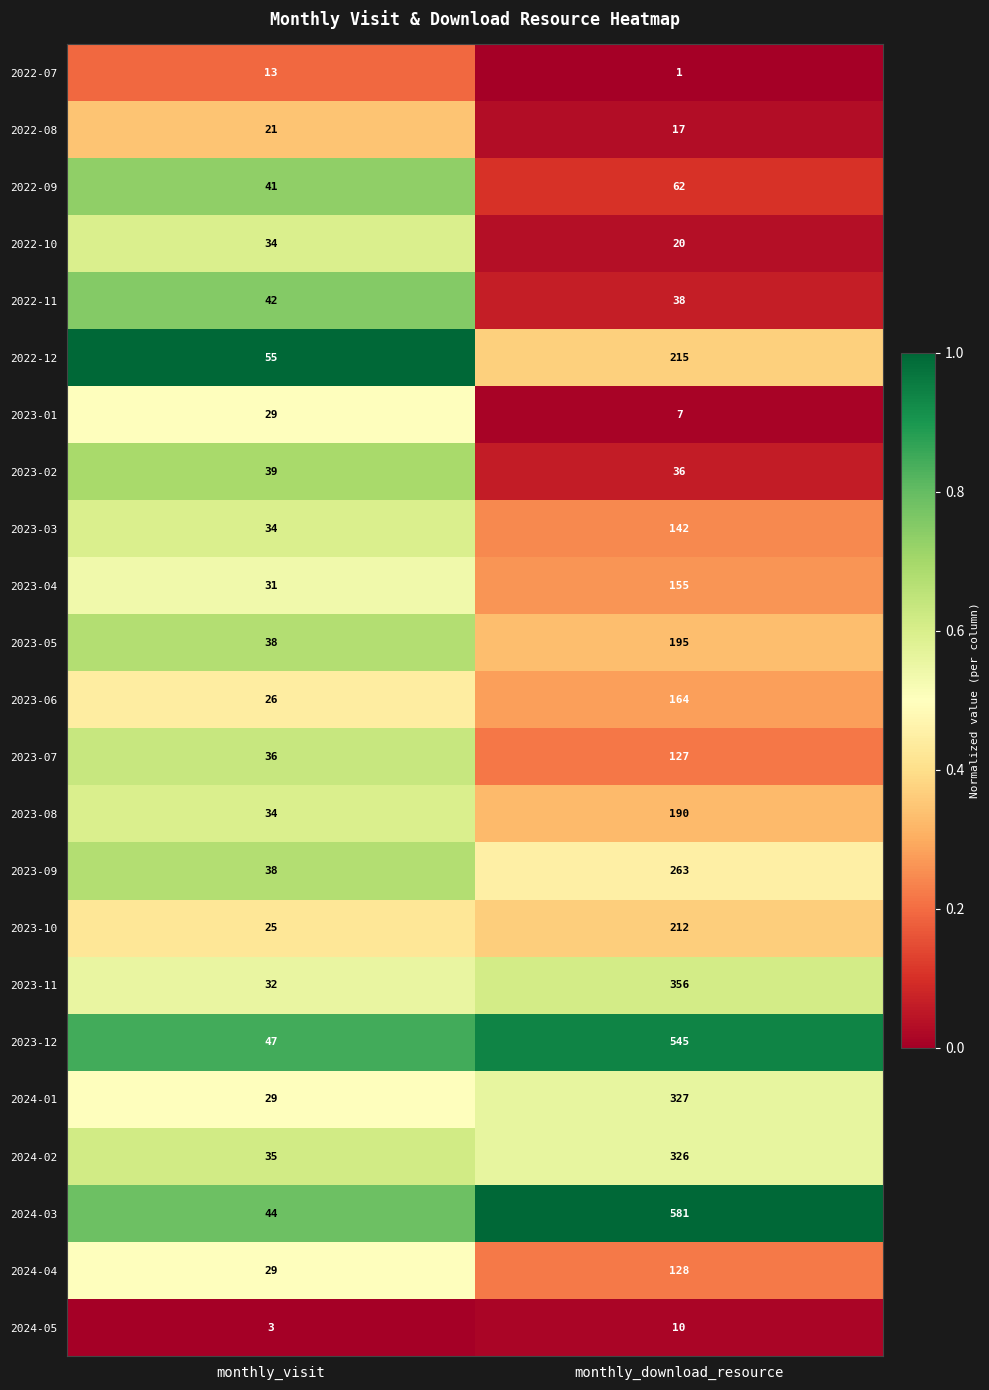

The 2023-06 series shows 164 at monthly_download_resource. True or false?

True